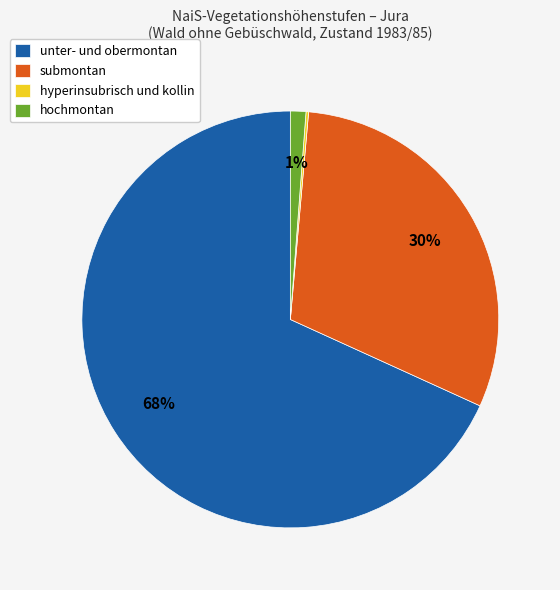

True or false: hochmontan accounts for 11% of the total.

False